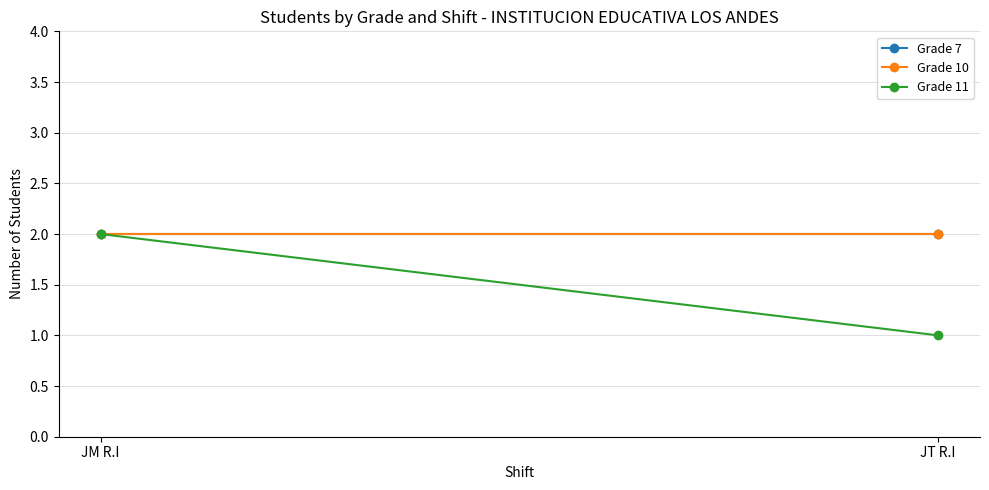

What is the highest value of the Grade 10 series?

2